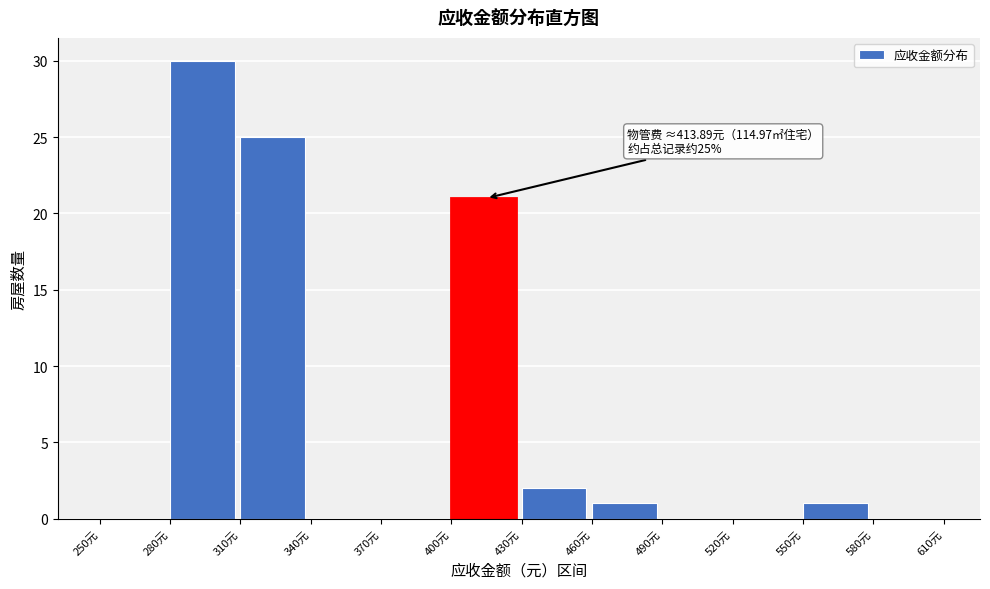

Over which range of the x-axis is the bar tallest?

280 to 310